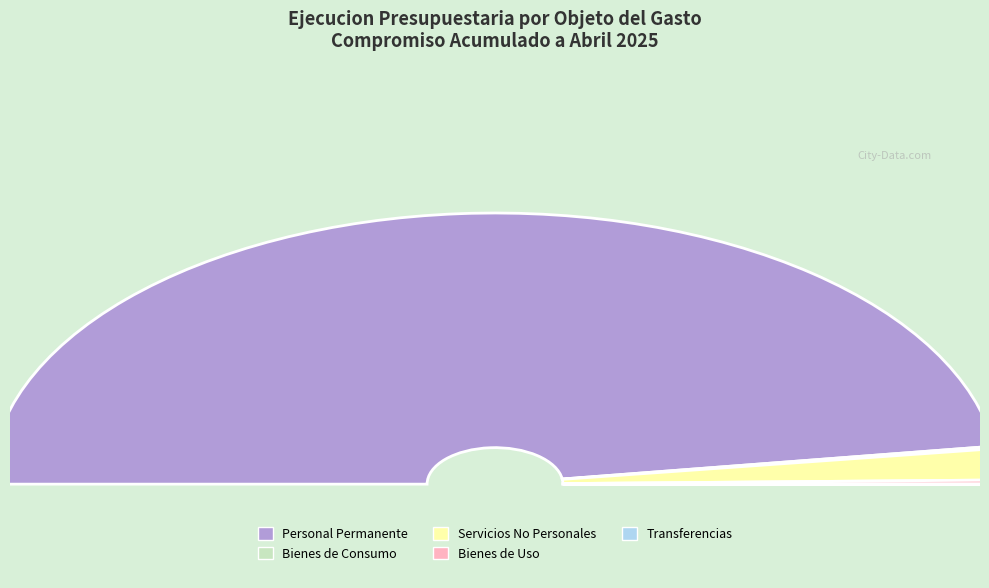

What is the change in value from Bienes de Consumo to Servicios No Personales?

+4674097192.3